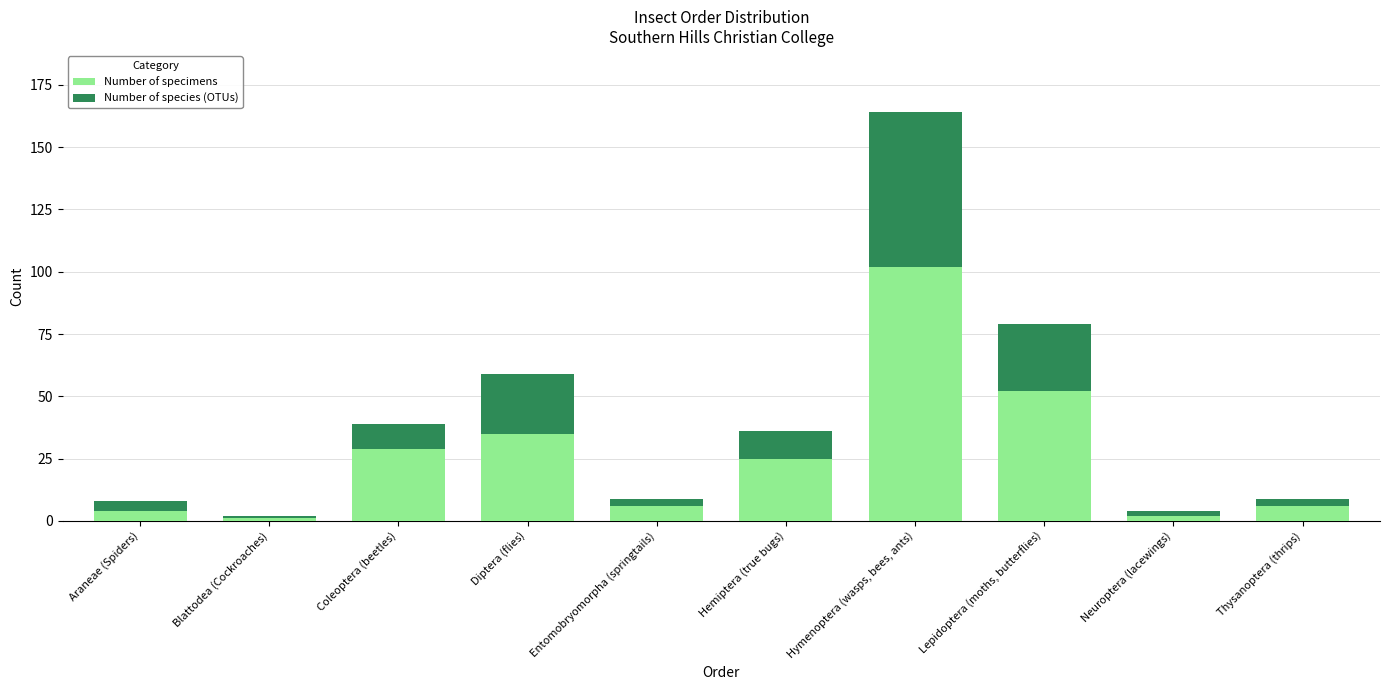

What is the sum of all Number of specimens values?

262